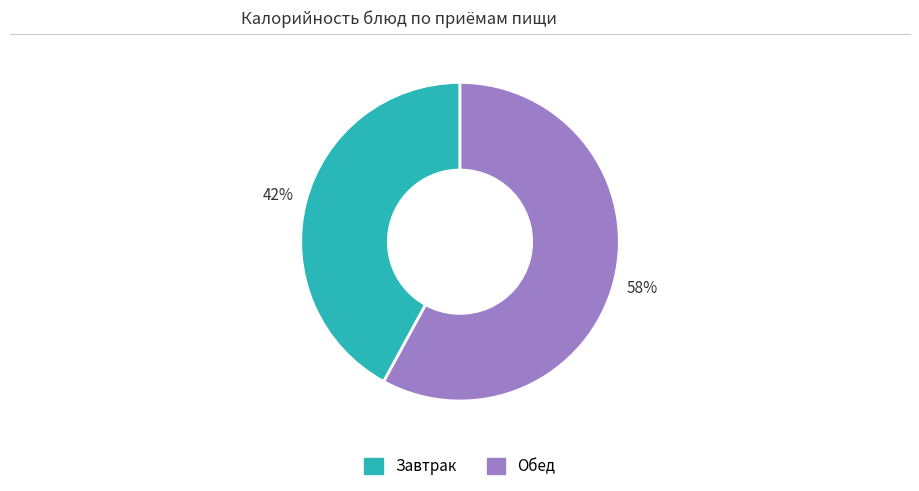

To the nearest percent, what is the average slice percentage?

50%